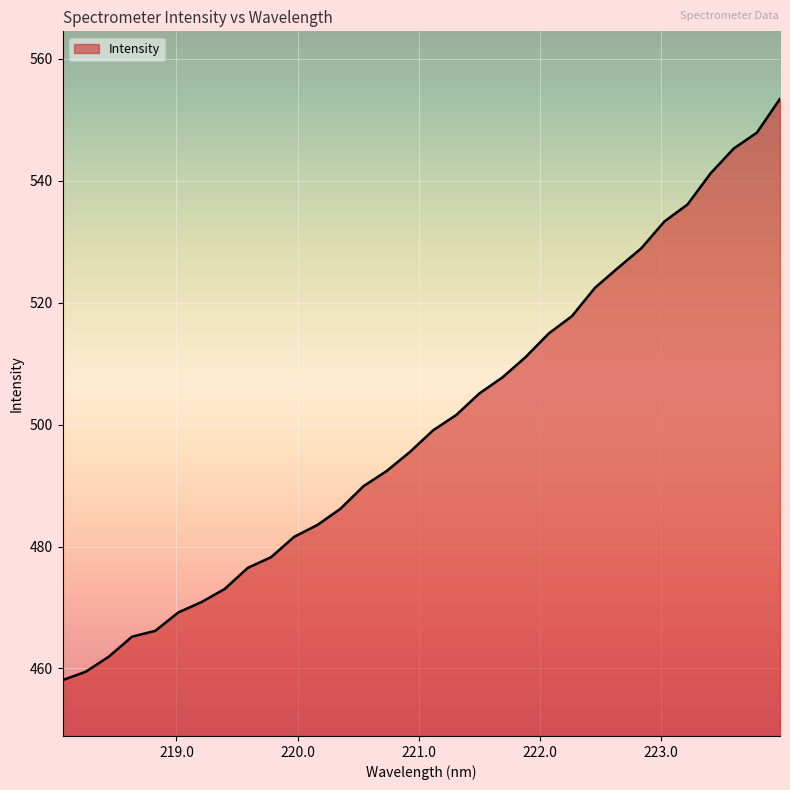

Does the chart display data point markers on the line(s)?

No